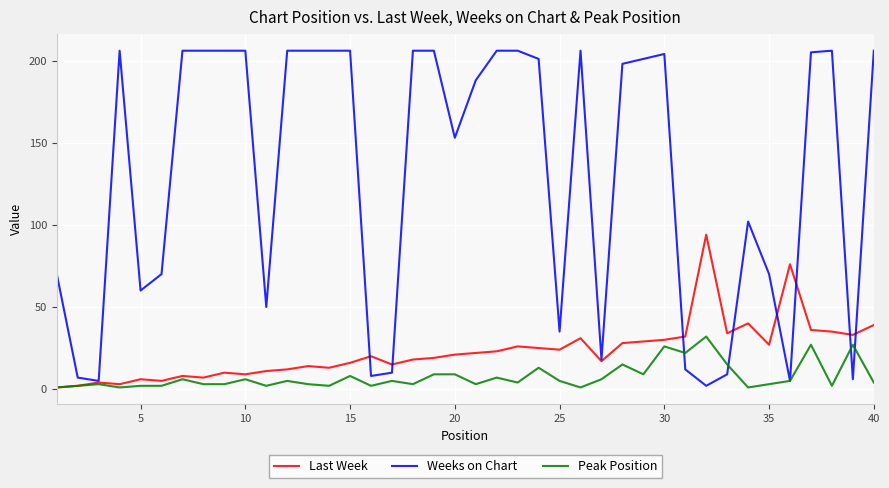

Rank the series by their maximum value, from lowest to highest.

Peak Position, Last Week, Weeks on Chart